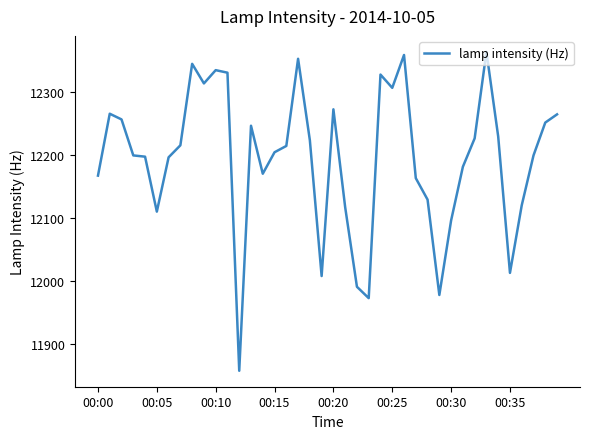

What is the maximum value shown in the chart?

12363